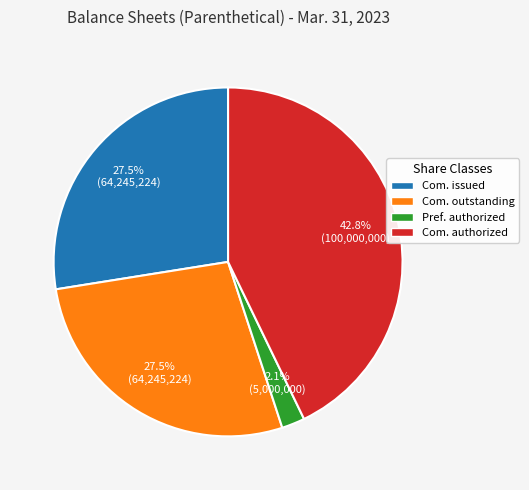

How many segments does this pie chart have?

4